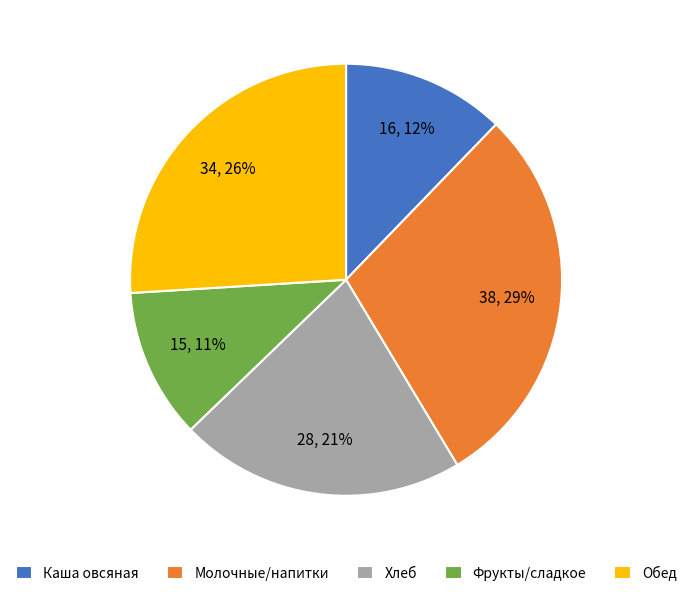

To the nearest percent, what percentage of the pie is Каша овсяная?

12%